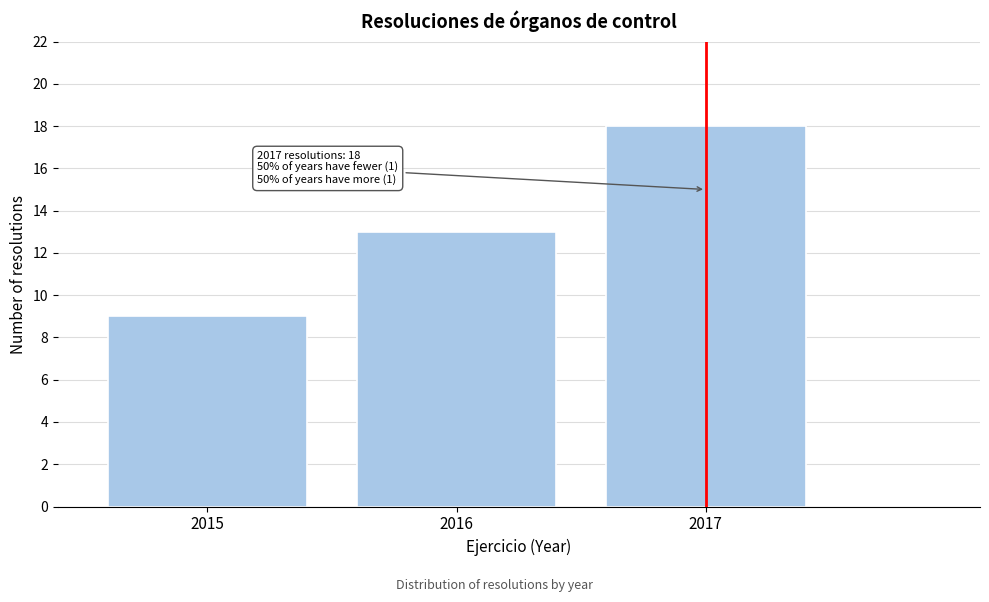

Reading right to left, list all the values displayed in this chart.

2017=18	2016=13	2015=9